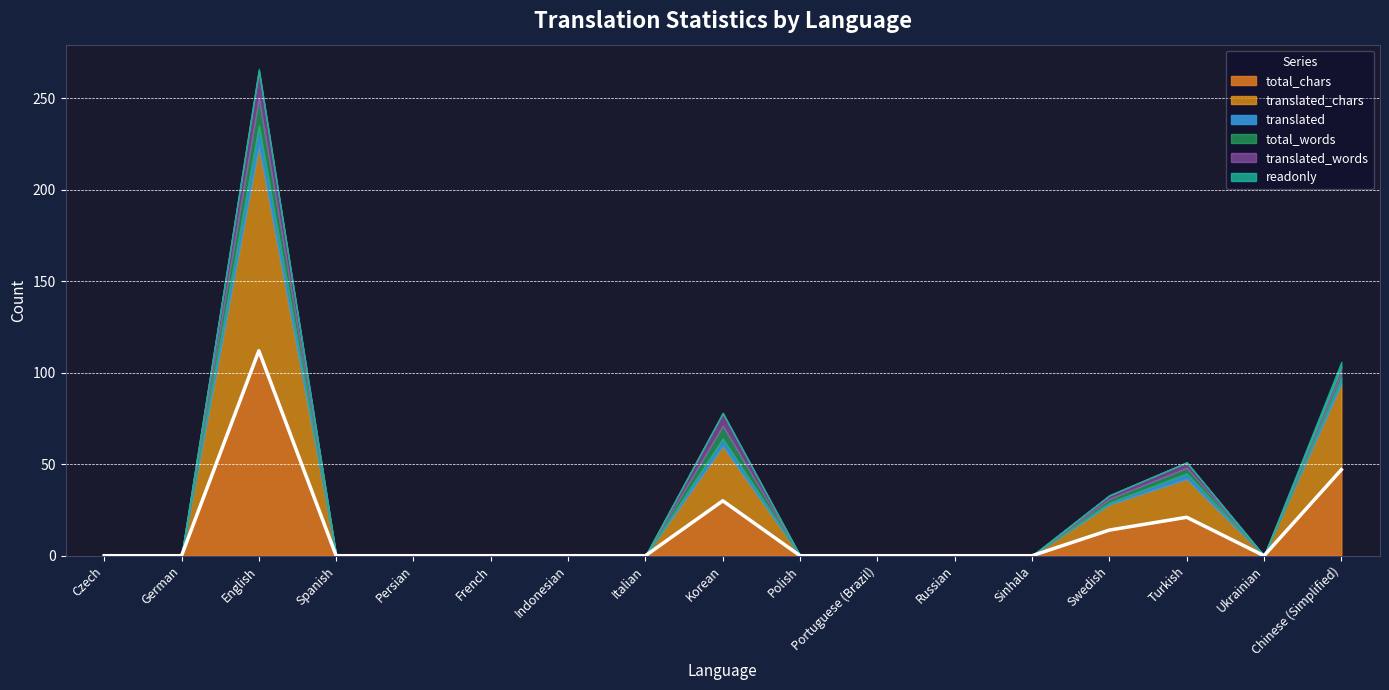

At which category is the sum across all series the highest?

English